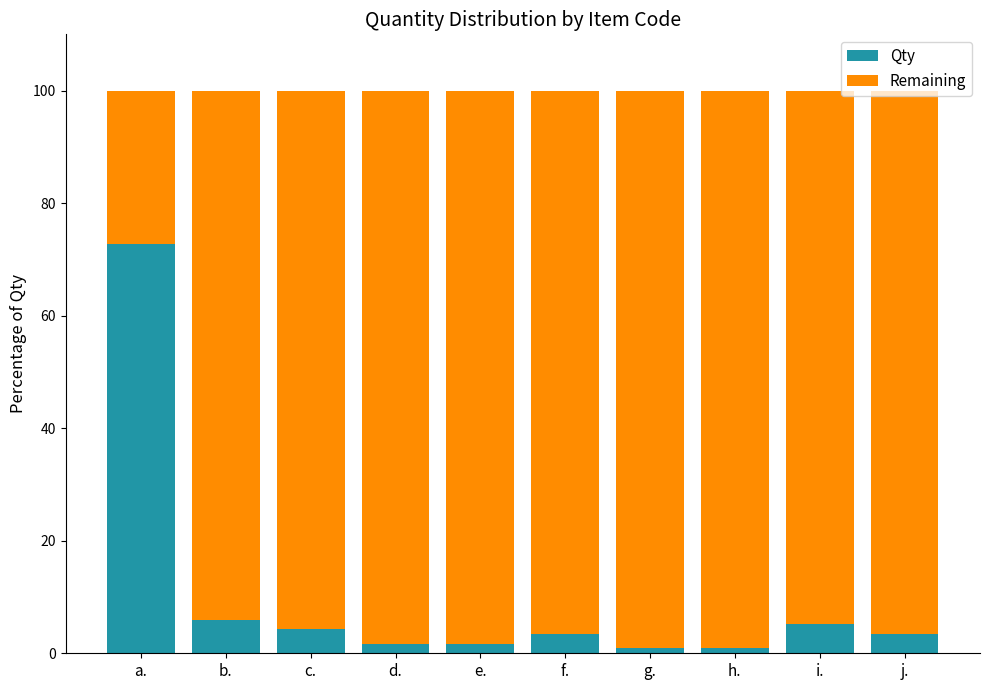

What is the total value across all series at f.?

100.0